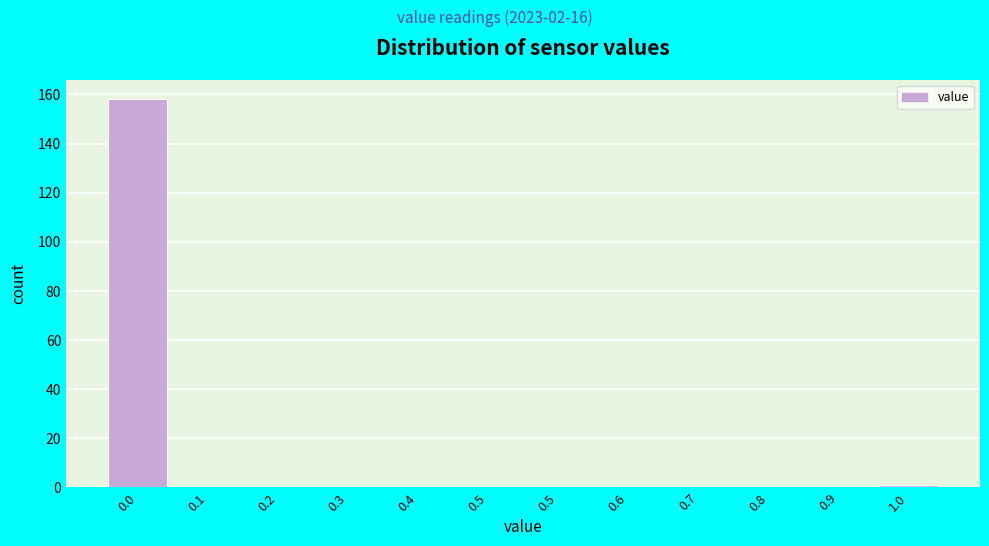

Are the bars horizontal?

No